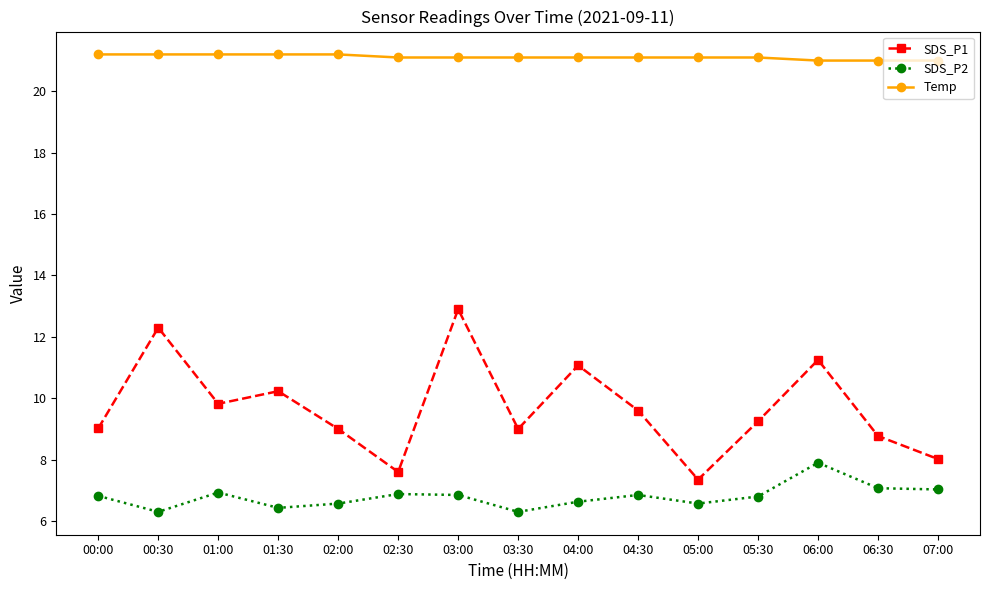

What is the difference between the highest and lowest values at 07:00?

14.0